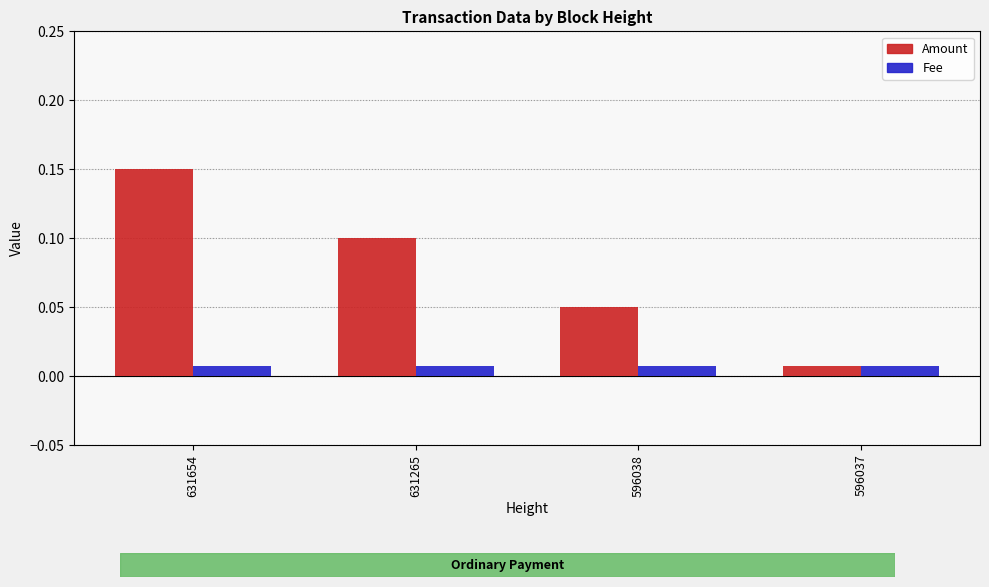

The Amount series shows 0.0 at 631265. True or false?

False